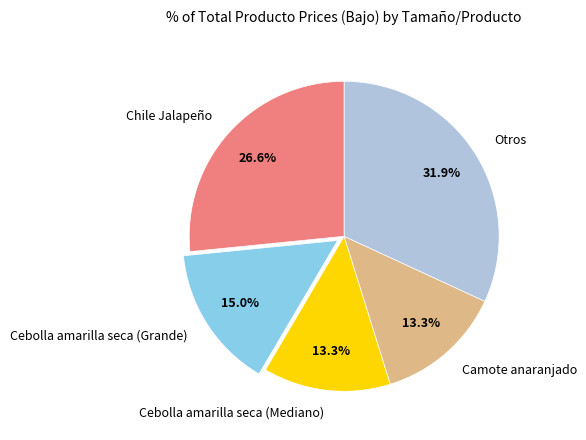

Which slice is the largest?

Otros